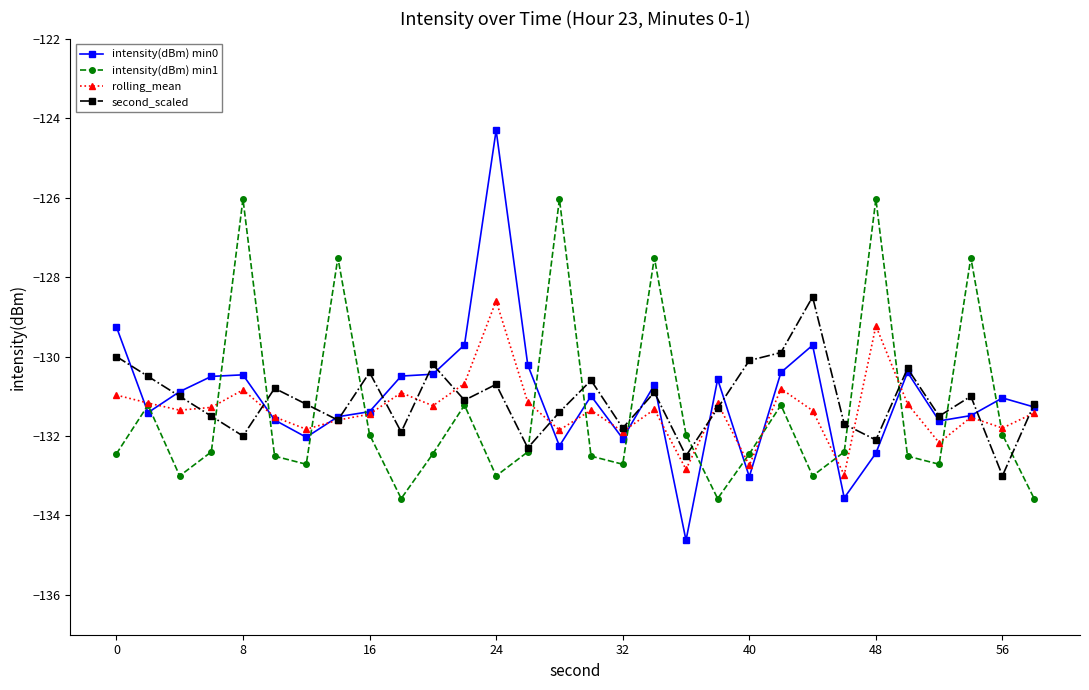

What is the minimum value shown in the chart?

-134.6